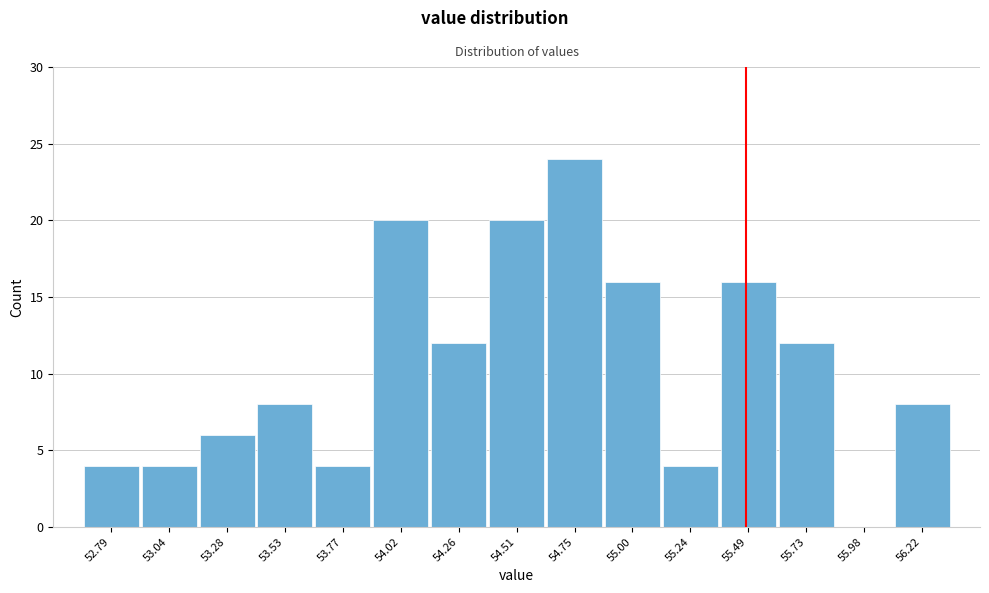

Reading left to right, what are all the values shown in this chart?

52.79=4	53.04=4	53.28=6	53.53=8	53.77=4	54.02=20	54.26=12	54.51=20	54.75=24	55.00=16	55.24=4	55.49=16	55.73=12	55.98=0	56.22=8